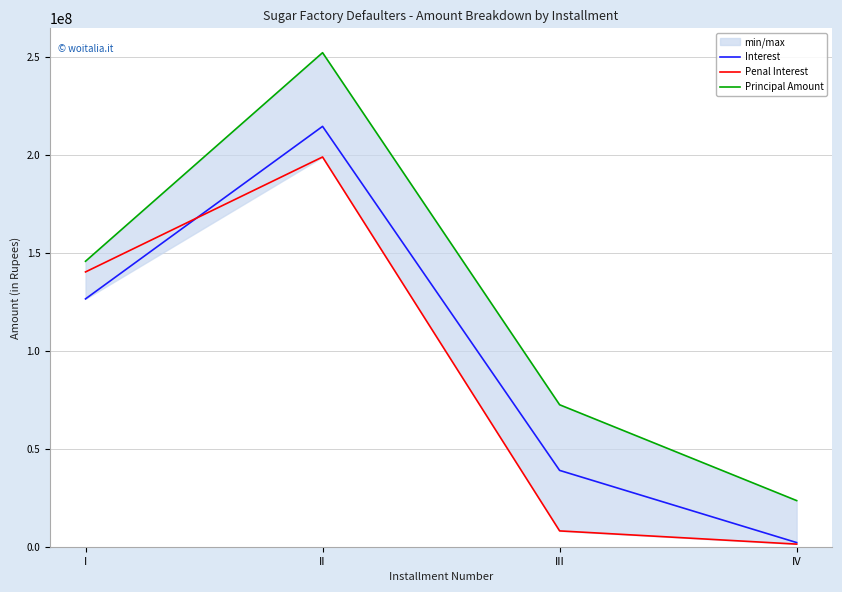

Is the value of Interest at IV greater than the value of Principal Amount at III?

No